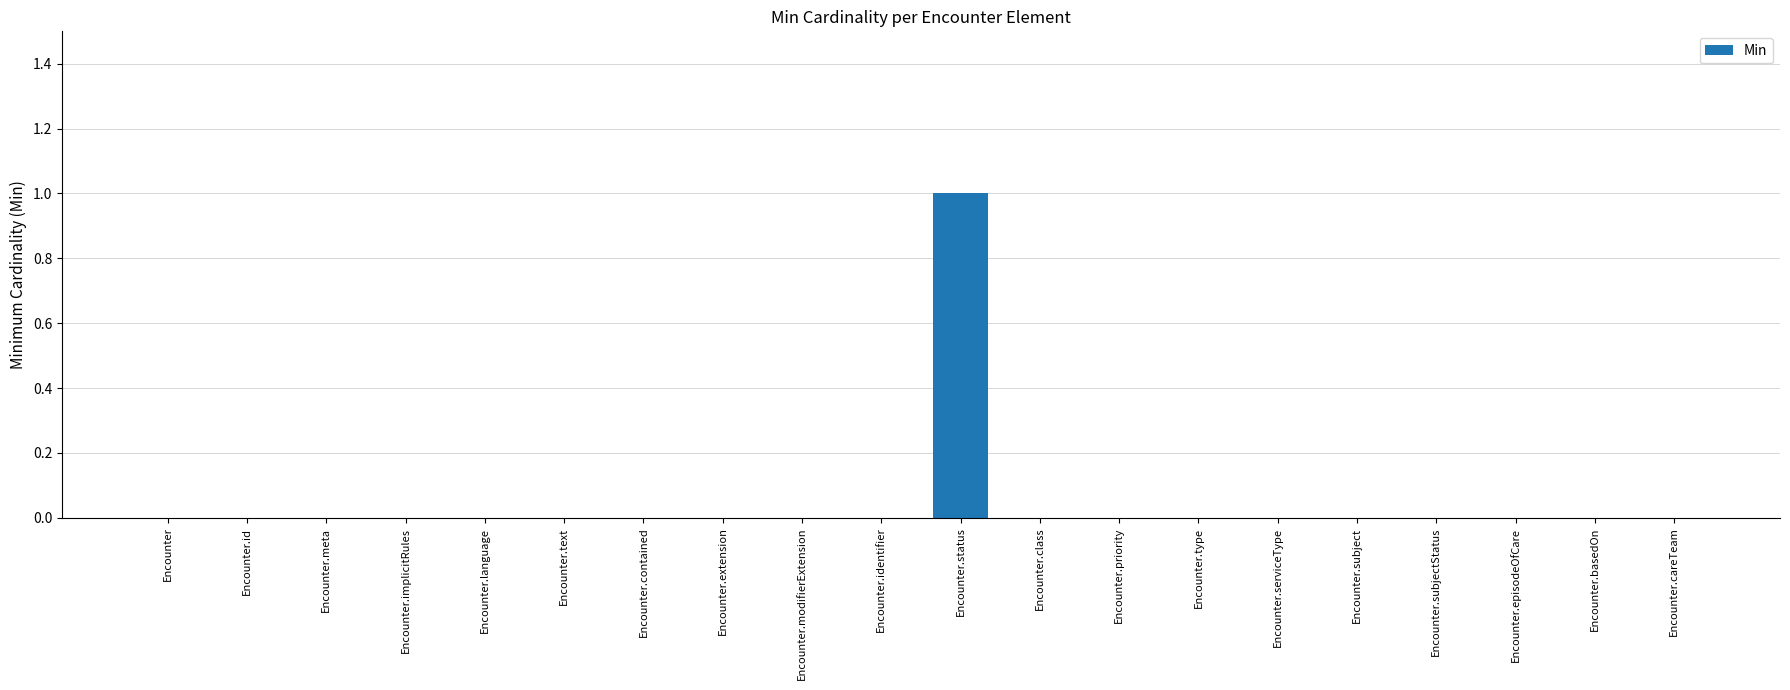

The chart shows a value of 0 at Encounter. True or false?

True